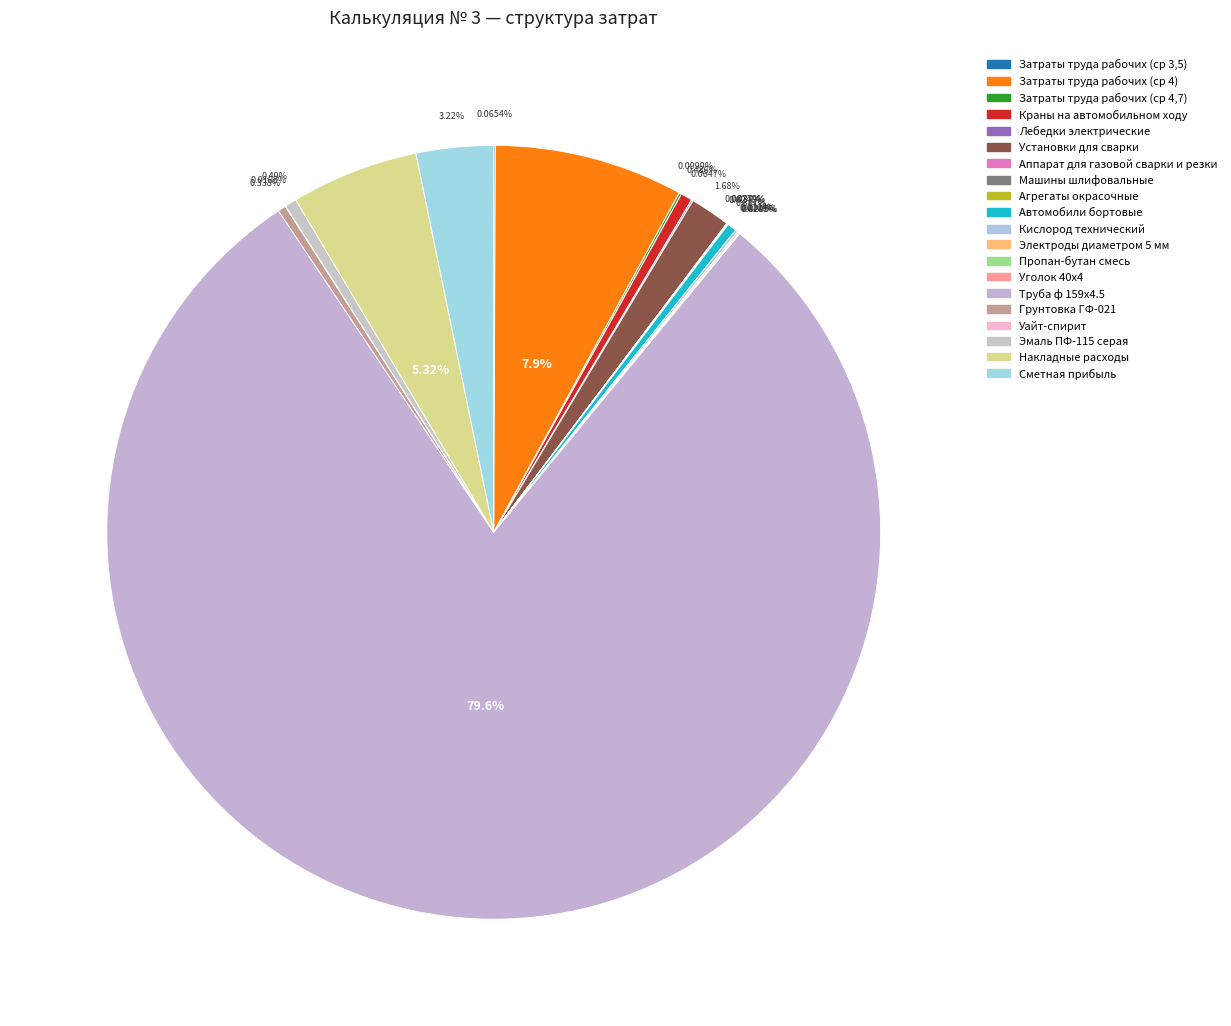

What portion of the pie excludes Лебедки электрические?

99.9%